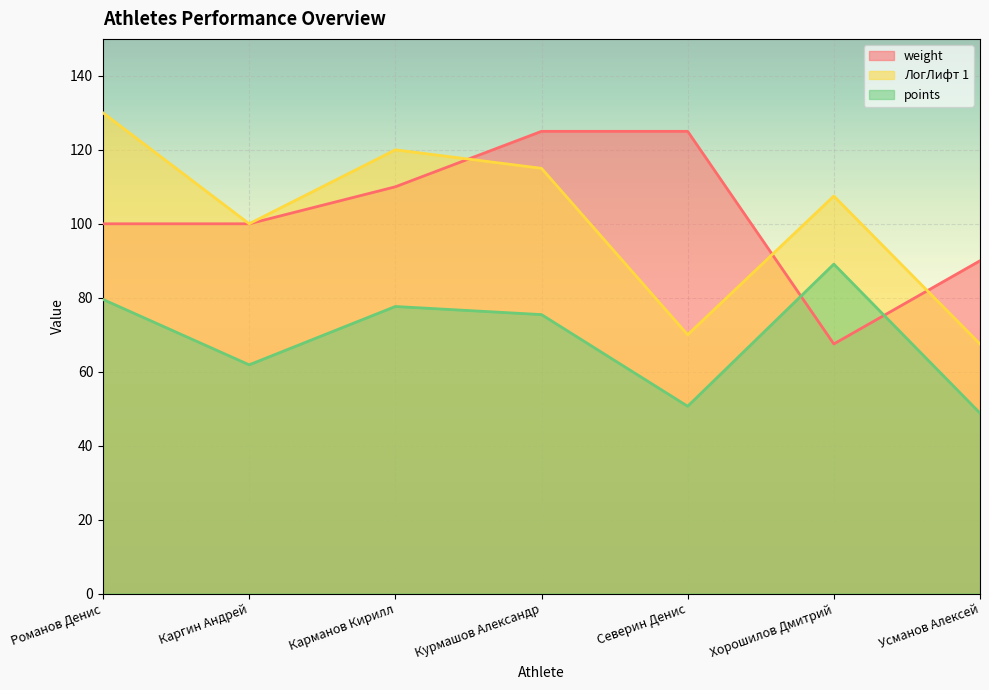

What is the greatest value displayed?

130.0